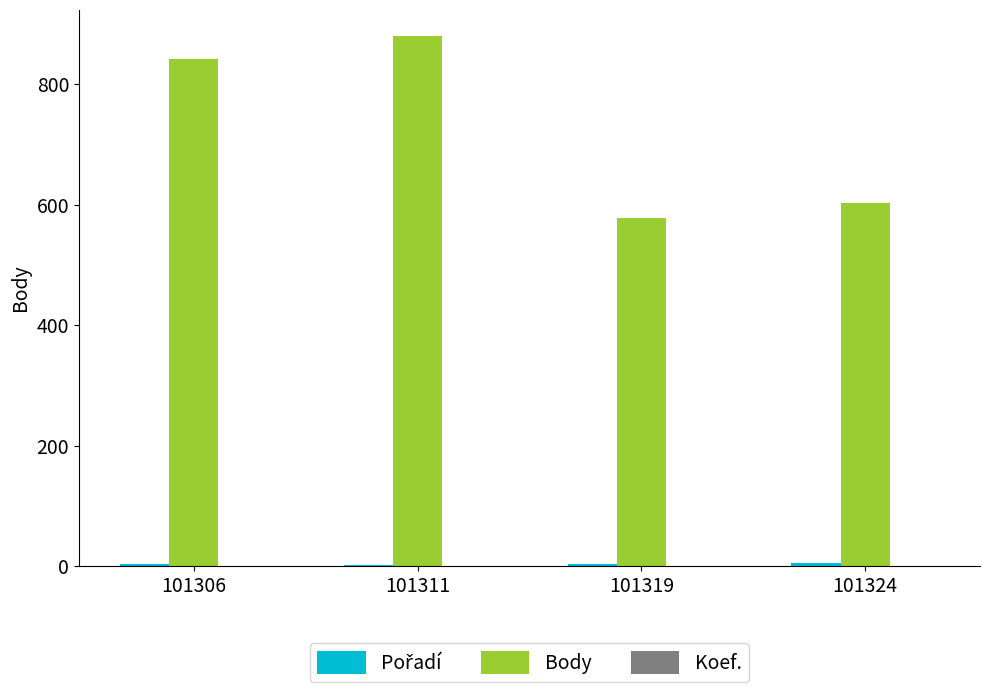

Which series has the largest total across all categories?

Body